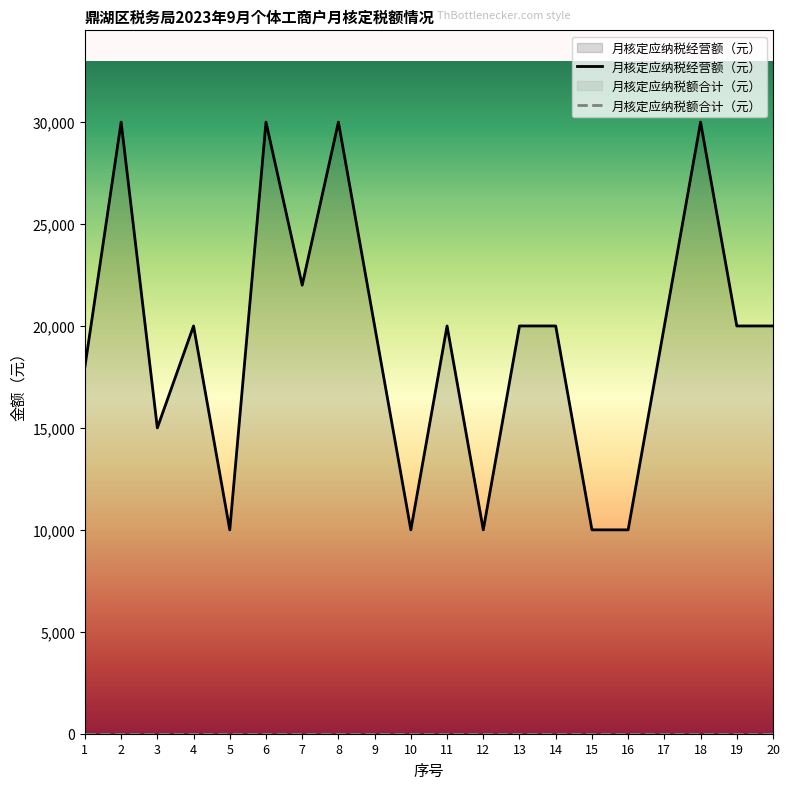

Reading right to left, what are all the values shown in this chart?

20000	20000	30000	20000	10000	10000	20000	20000	10000	20000	10000	20000	30000	22000	30000	10000	20000	15000	30000	18000